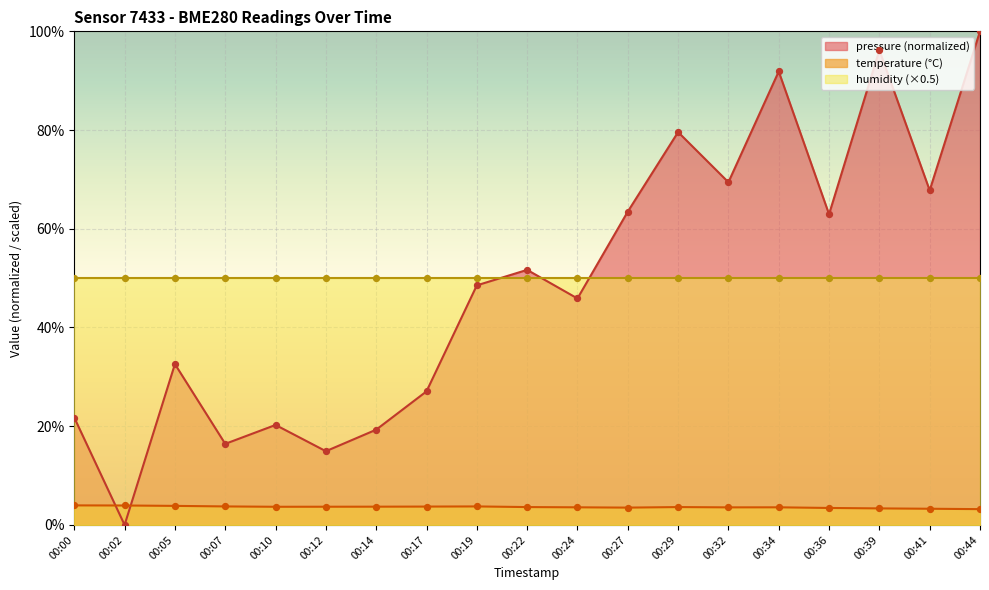

The value of temperature (°C) at 00:05 is 3.9. True or false?

True